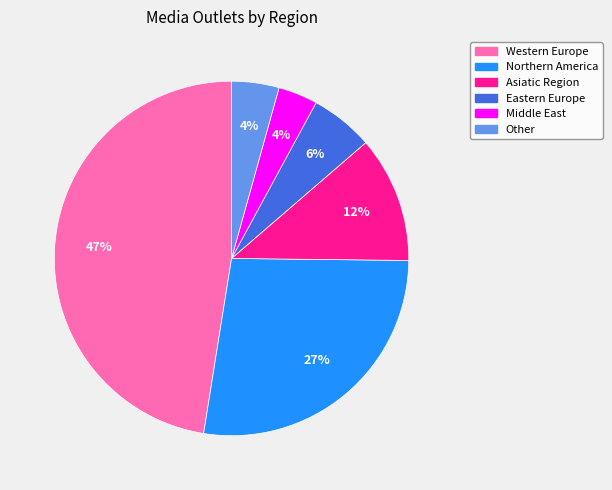

To the nearest percent, what portion does Western Europe represent?

47%